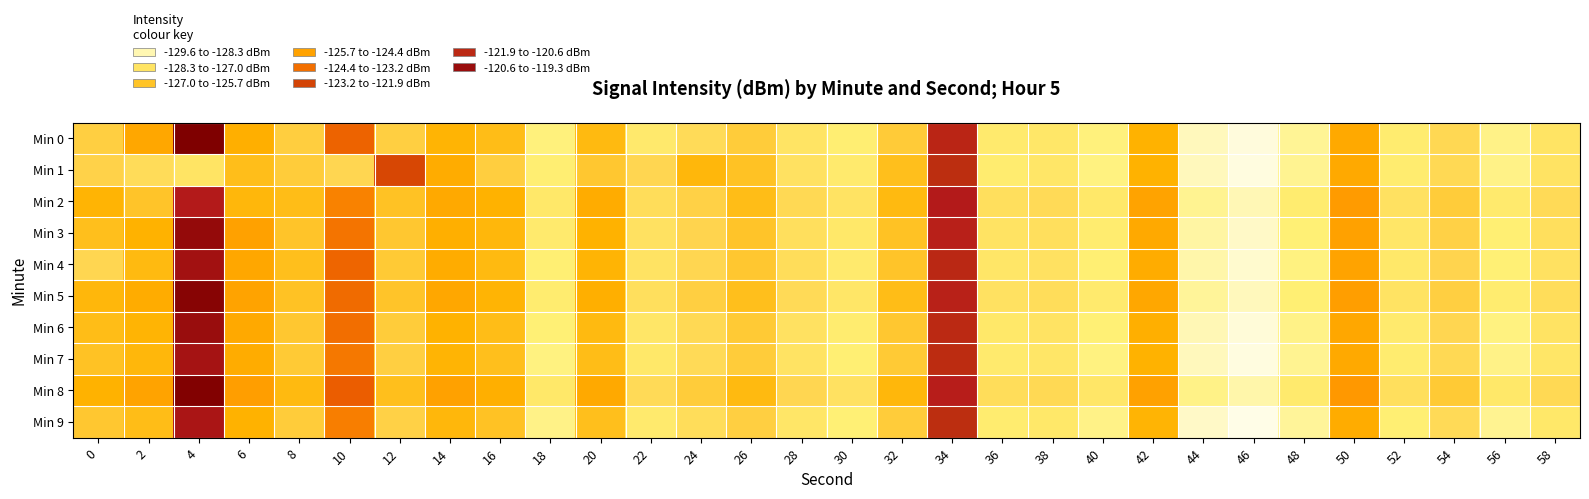

Between 8 and 36, which series saw the biggest shift?

Min 4